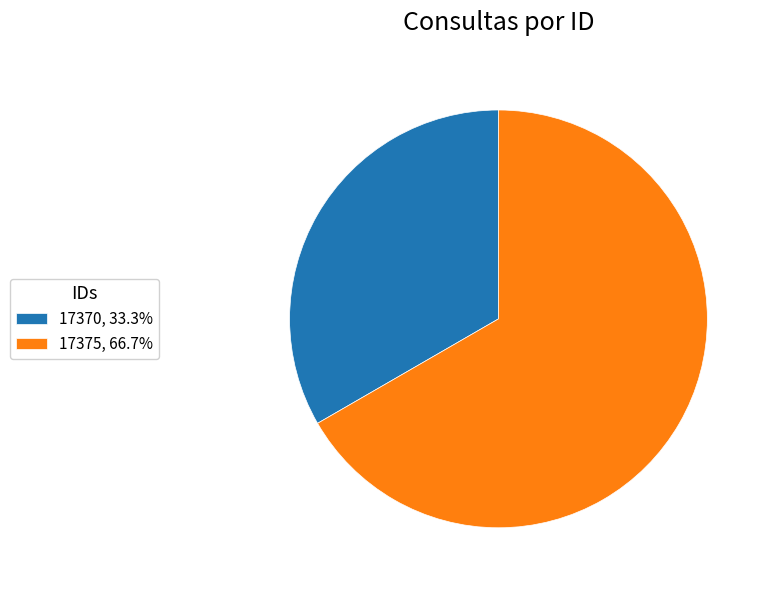

Do 17375 and 17370 together represent more than half of the pie?

Yes